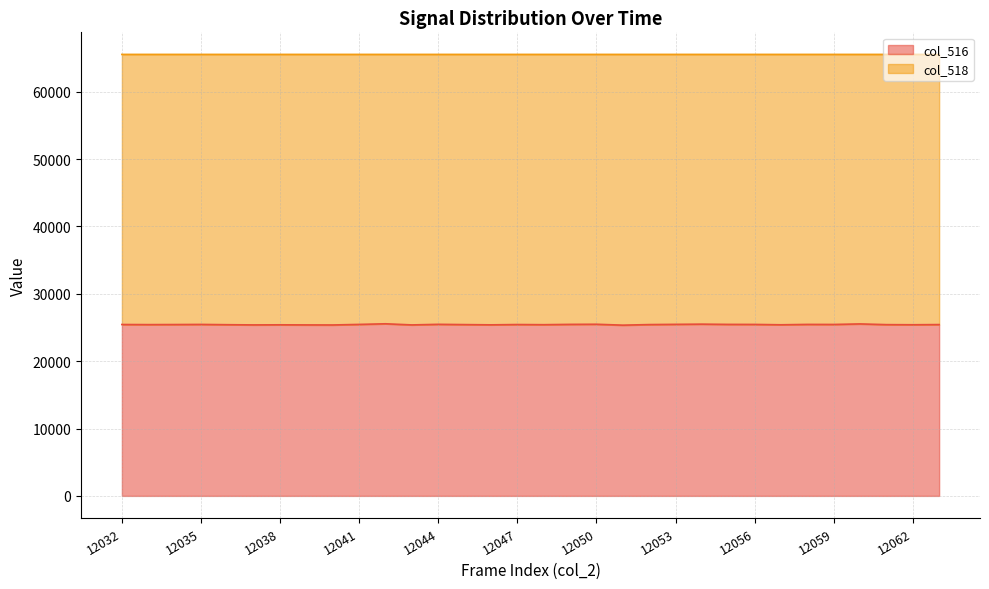

What is the minimum value for col_516?

25343